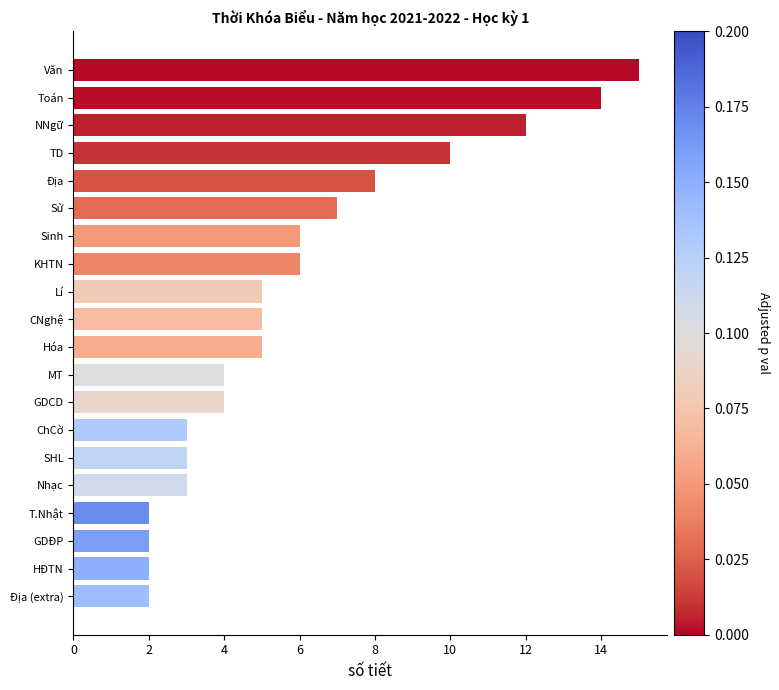

What is the sum of all values?

118